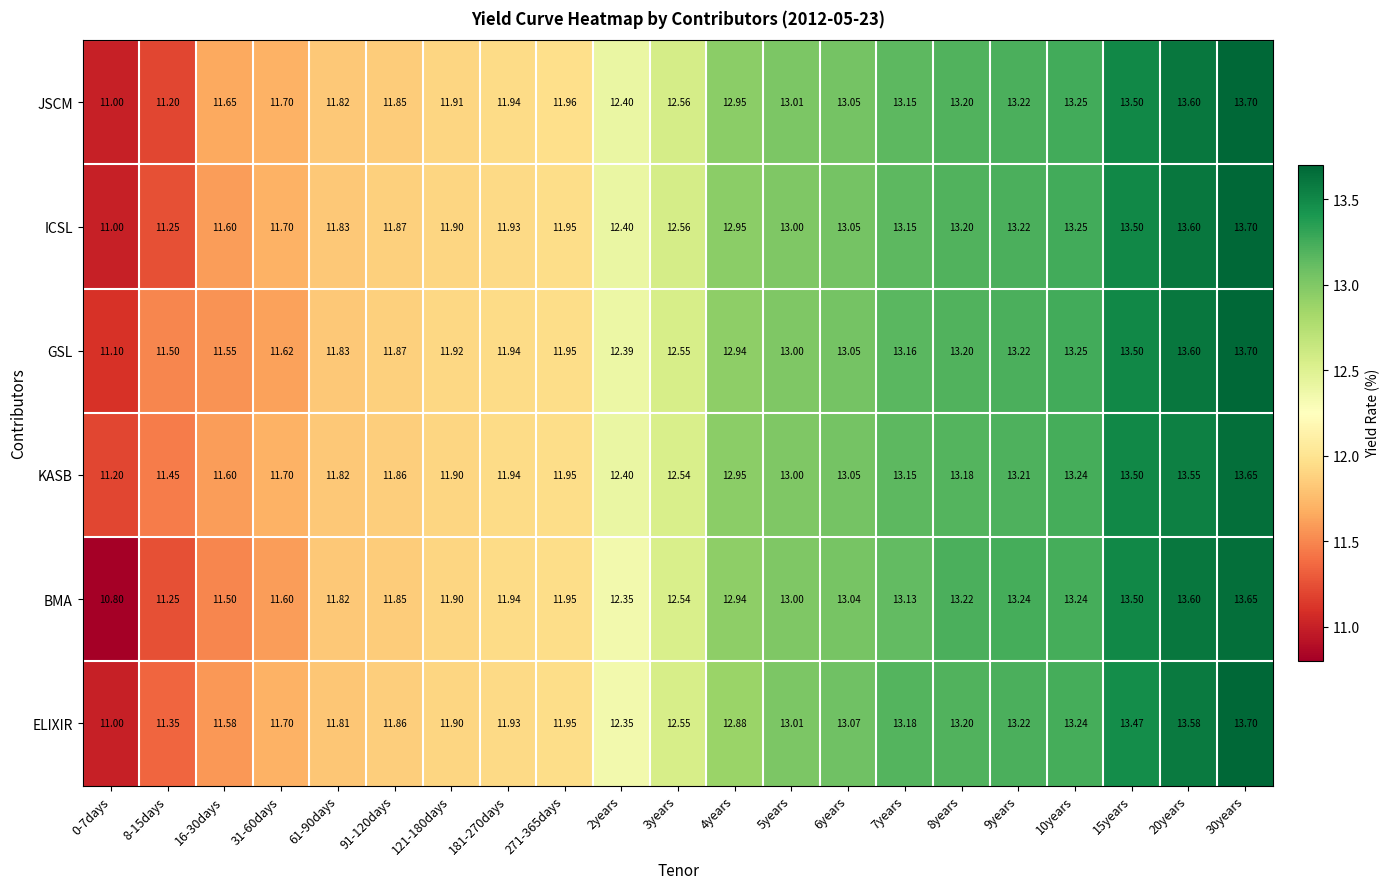

Between 4years and 30years, which series saw the biggest shift?

ELIXIR